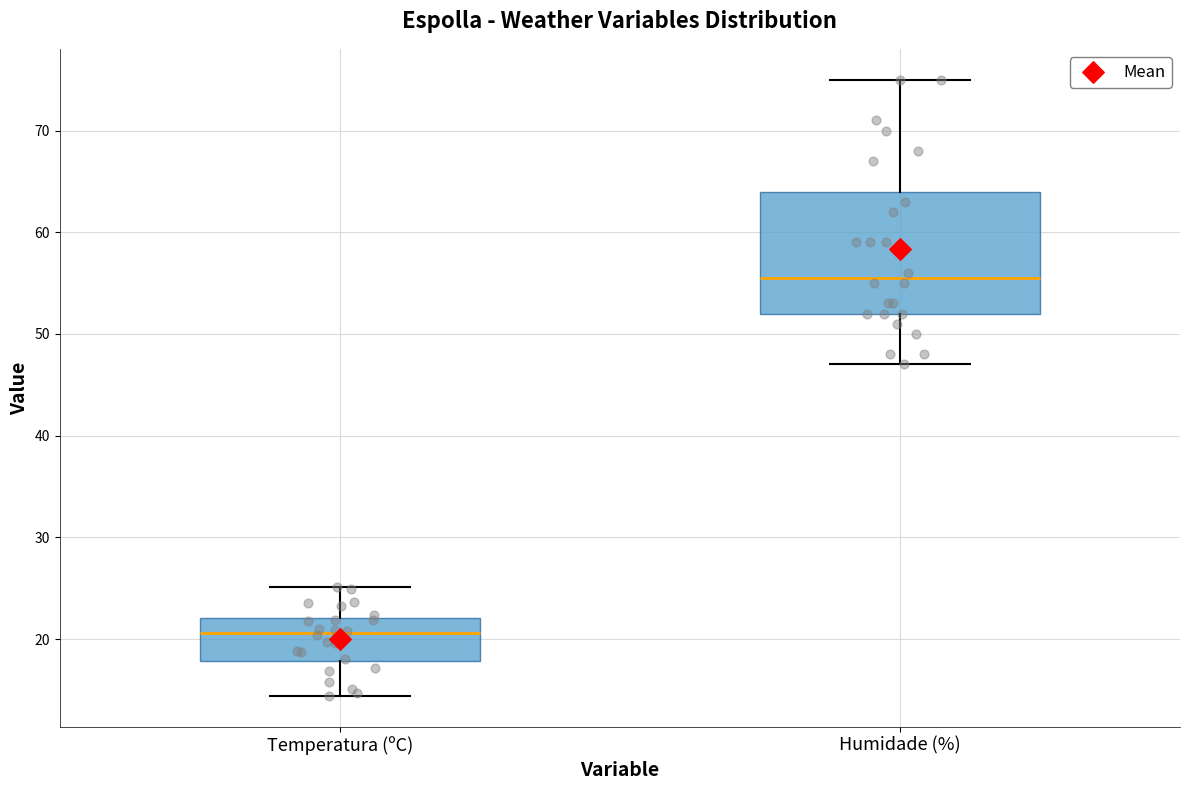

Reading left to right, read every box against the y-axis: the position of its median line, the range the box covers, and the ends of its whiskers. The values are not printed on the chart, so give them approximately, as read against the axis.

Temperatura (ºC): median 21, box 18 to 22, whiskers 14 to 25
Humidade (%): median 56, box 52 to 64, whiskers 47 to 75